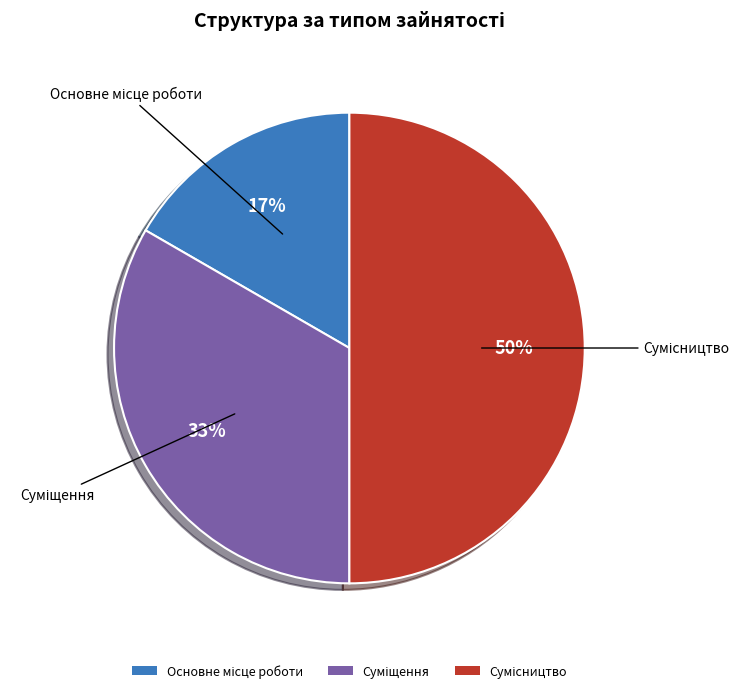

To the nearest percent, what is the average slice percentage?

33%